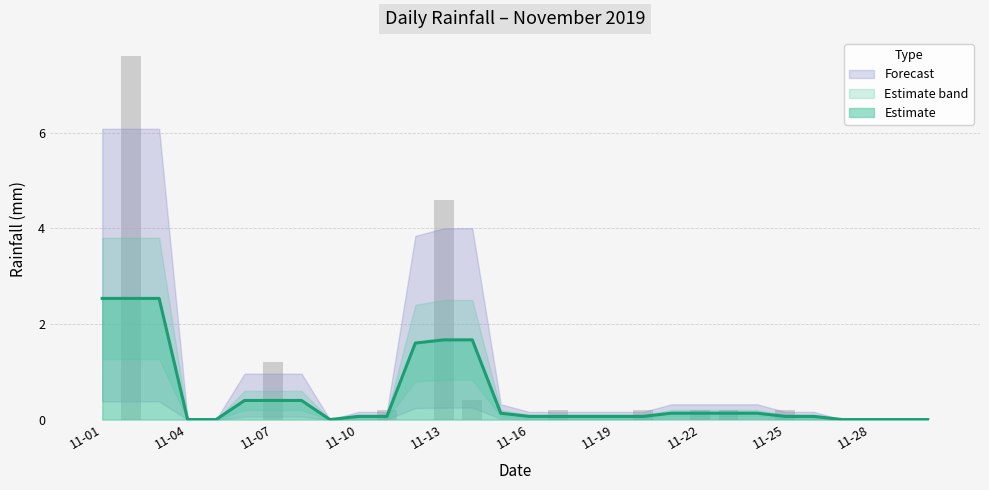

Are the bars horizontal?

No